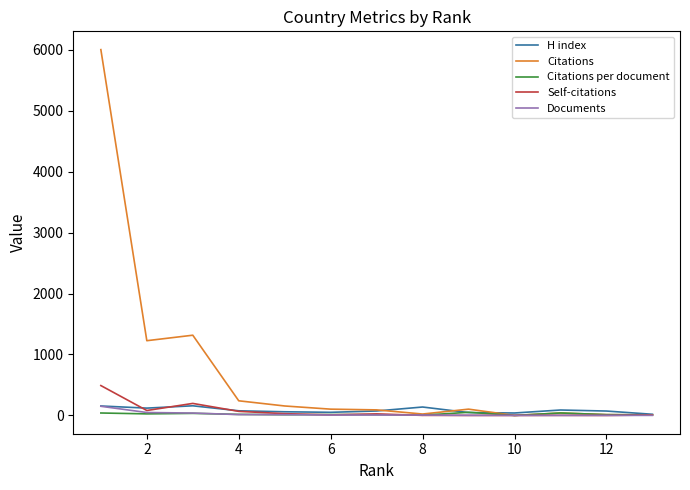

True or false: Self-citations and H index intersect in this chart.

True